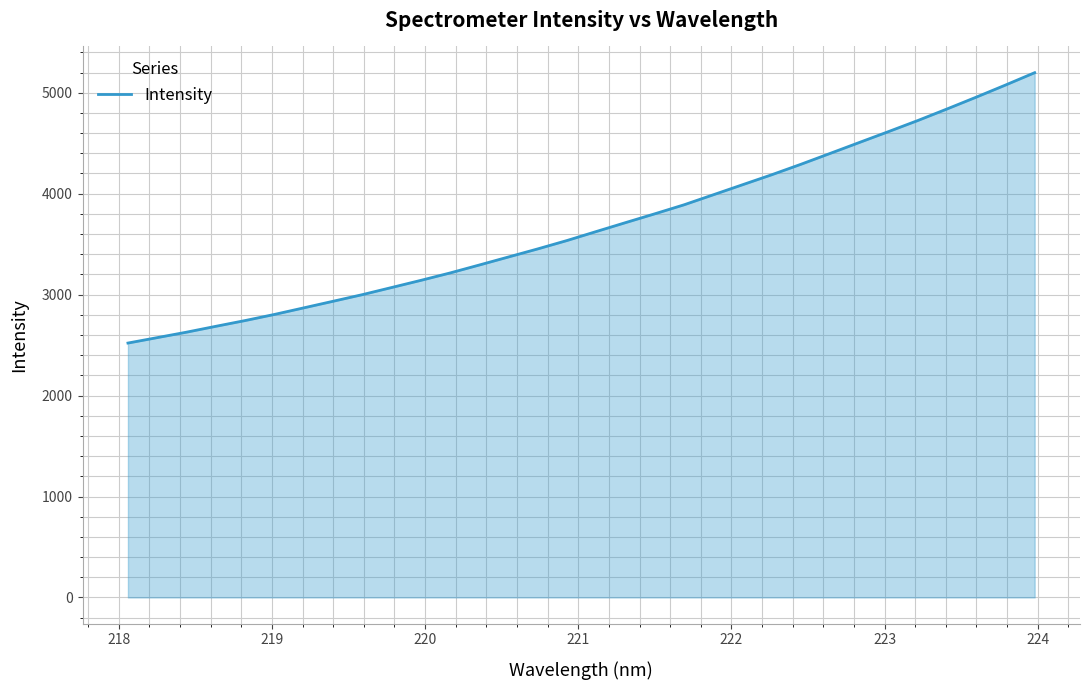

What is the minimum value shown in the chart?

2520.2